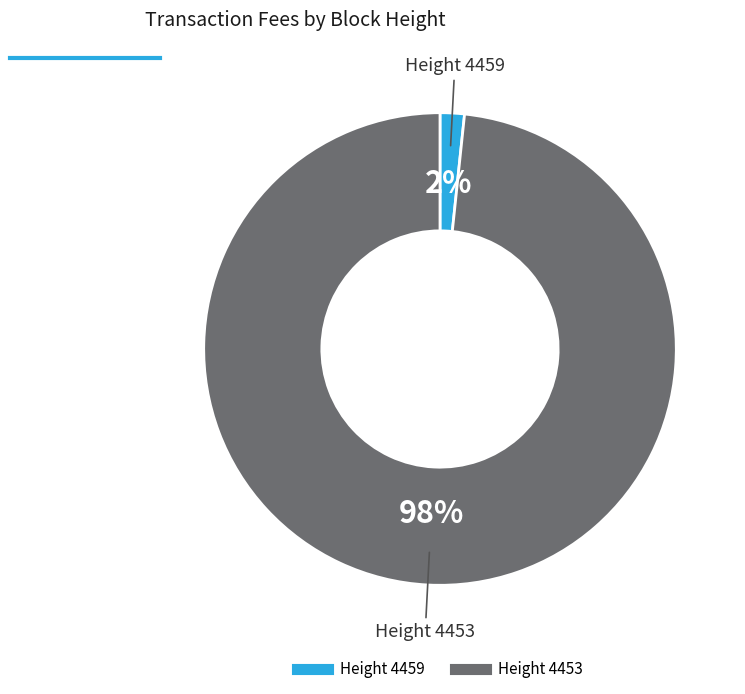

Is there any slice that represents more than half of the pie?

Yes